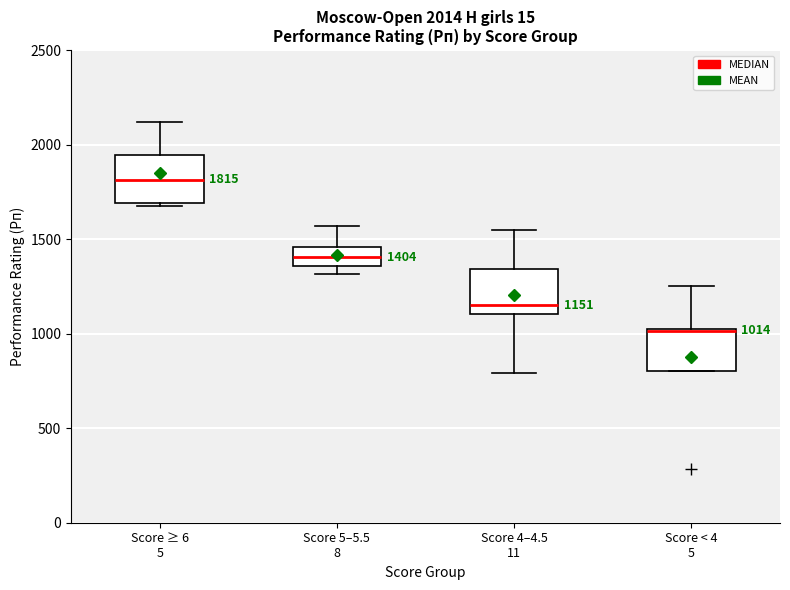

Which box's median line is the highest?

Score ≥ 6 5